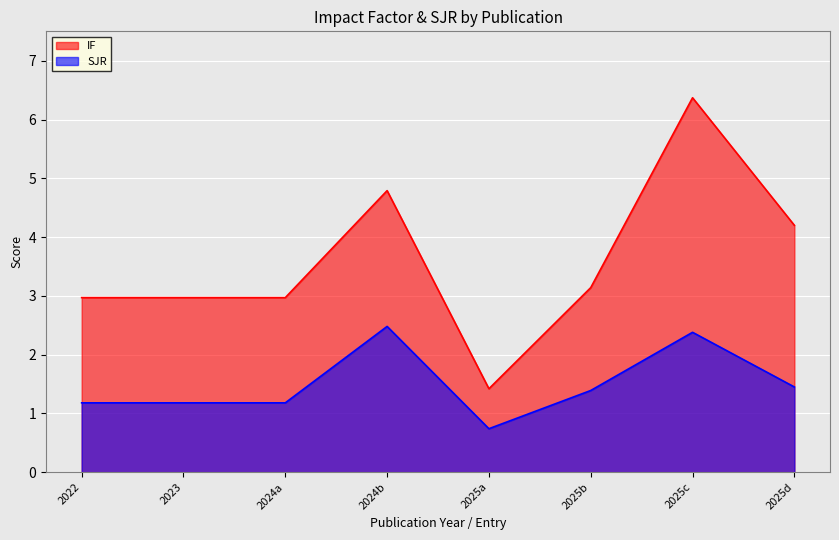

The value of IF at 2025c is 6.4. True or false?

True